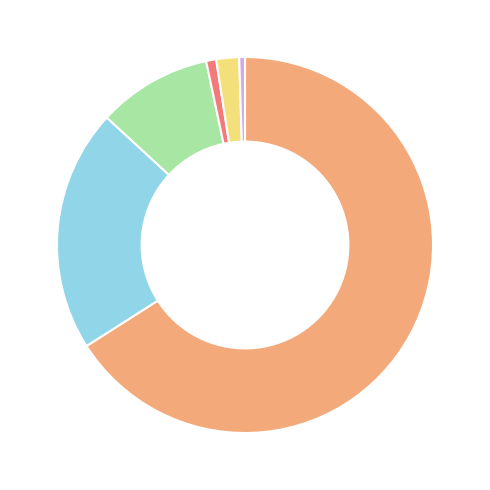

Is there a majority slice in this chart?

Yes